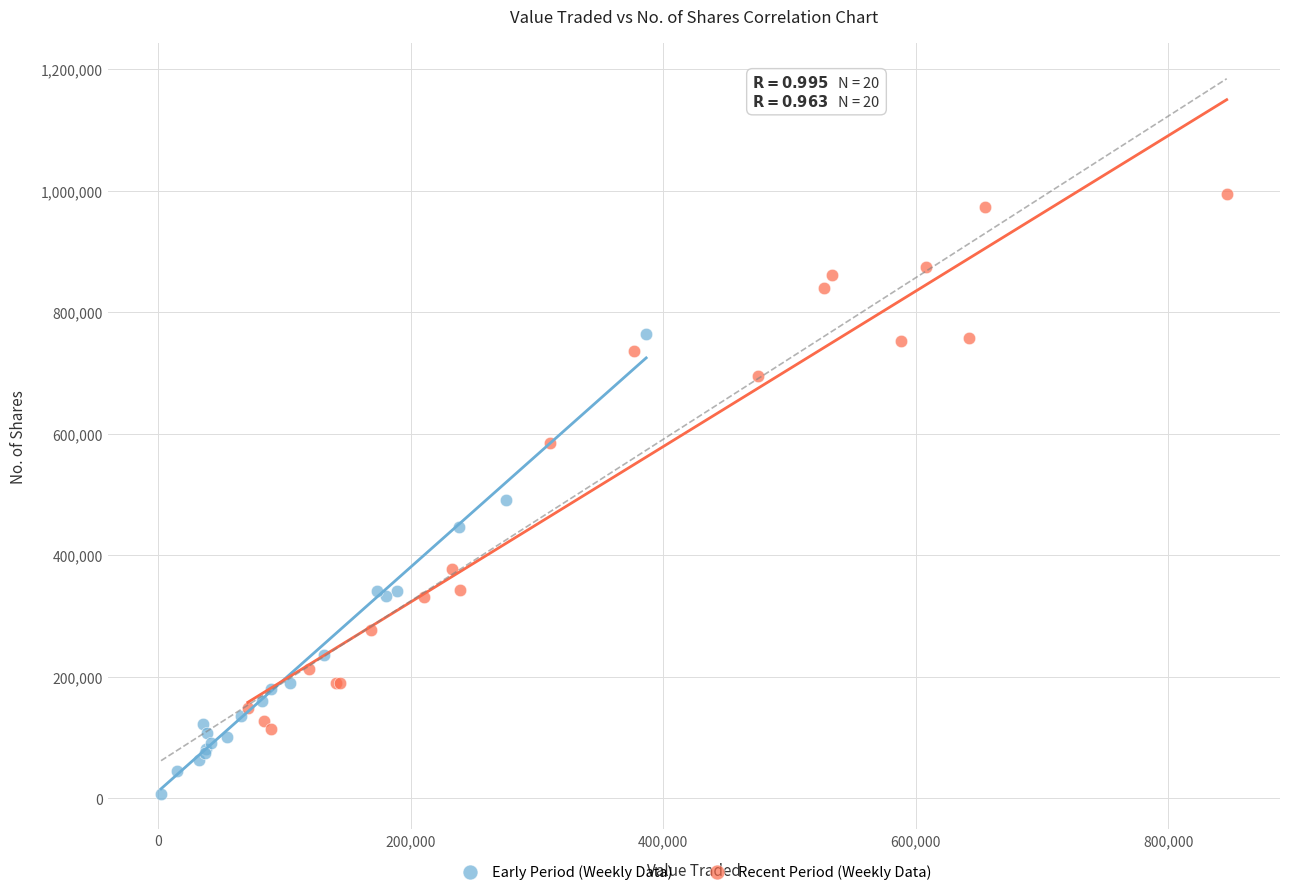

Which series has the largest Y range (max minus min)?

Recent Period (Weekly Data)